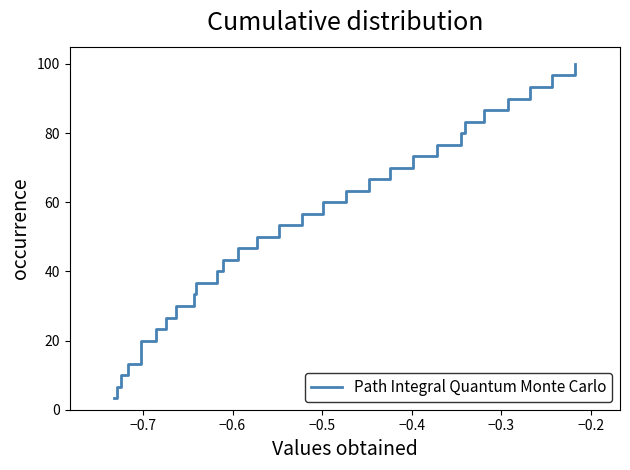

What is the maximum value shown in the chart?

100.0